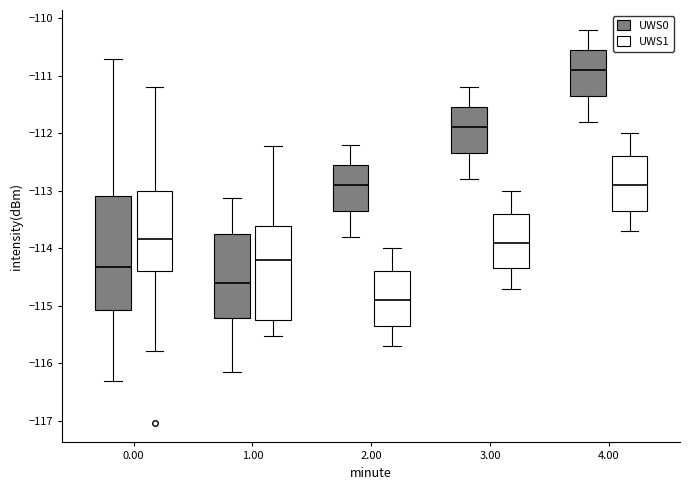

Where does the upper whisker of the box for 0.00 (UWS1) end on the y-axis? The values are not printed on the chart, so give them approximately, as read against the axis.

-111.2